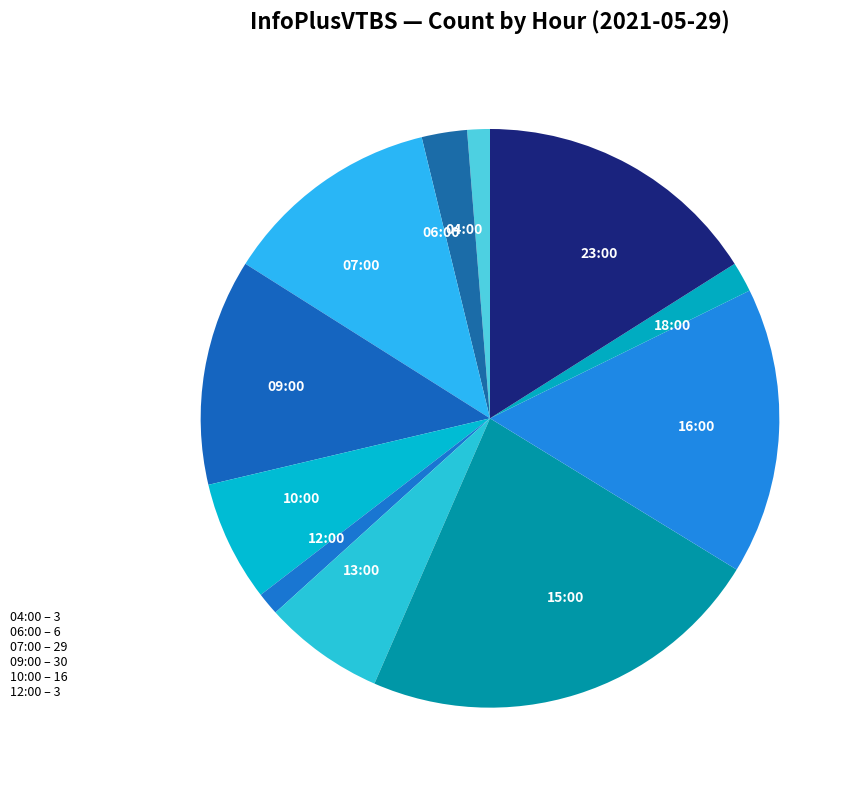

How many slices are in this pie chart?

11